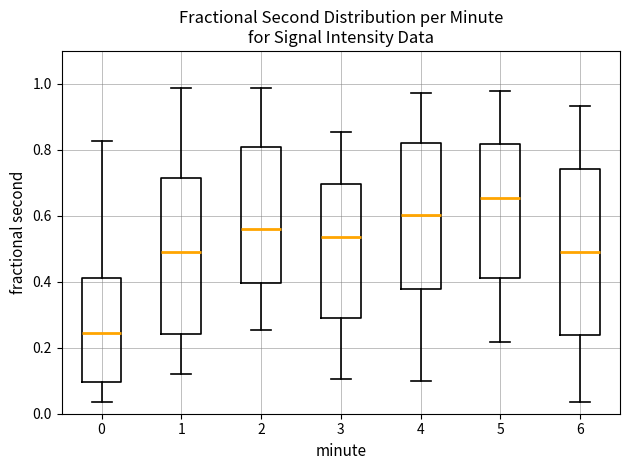

Where does the lower whisker of the box at x = 0 end on the y-axis? The values are not printed on the chart, so give them approximately, as read against the axis.

0.04